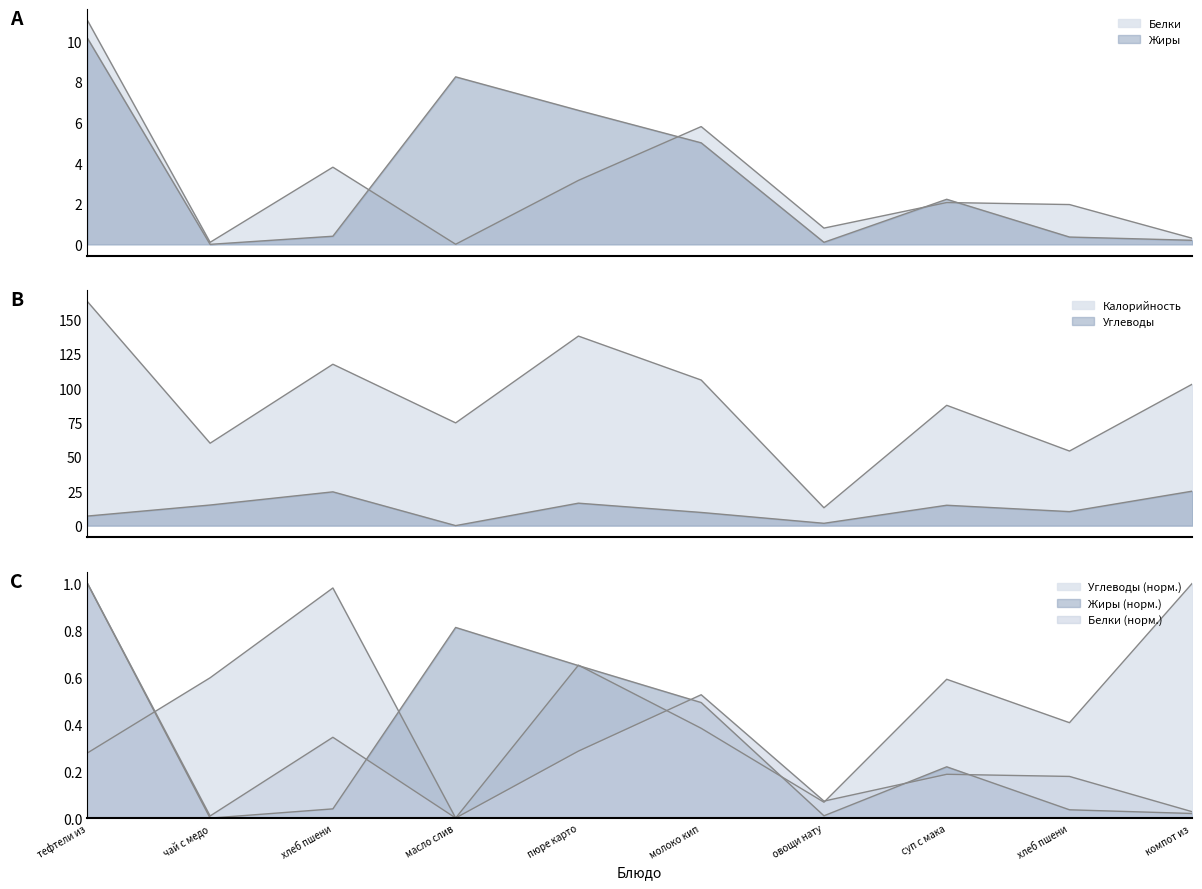

The value of Углеводы at компот из is 25.1. True or false?

True